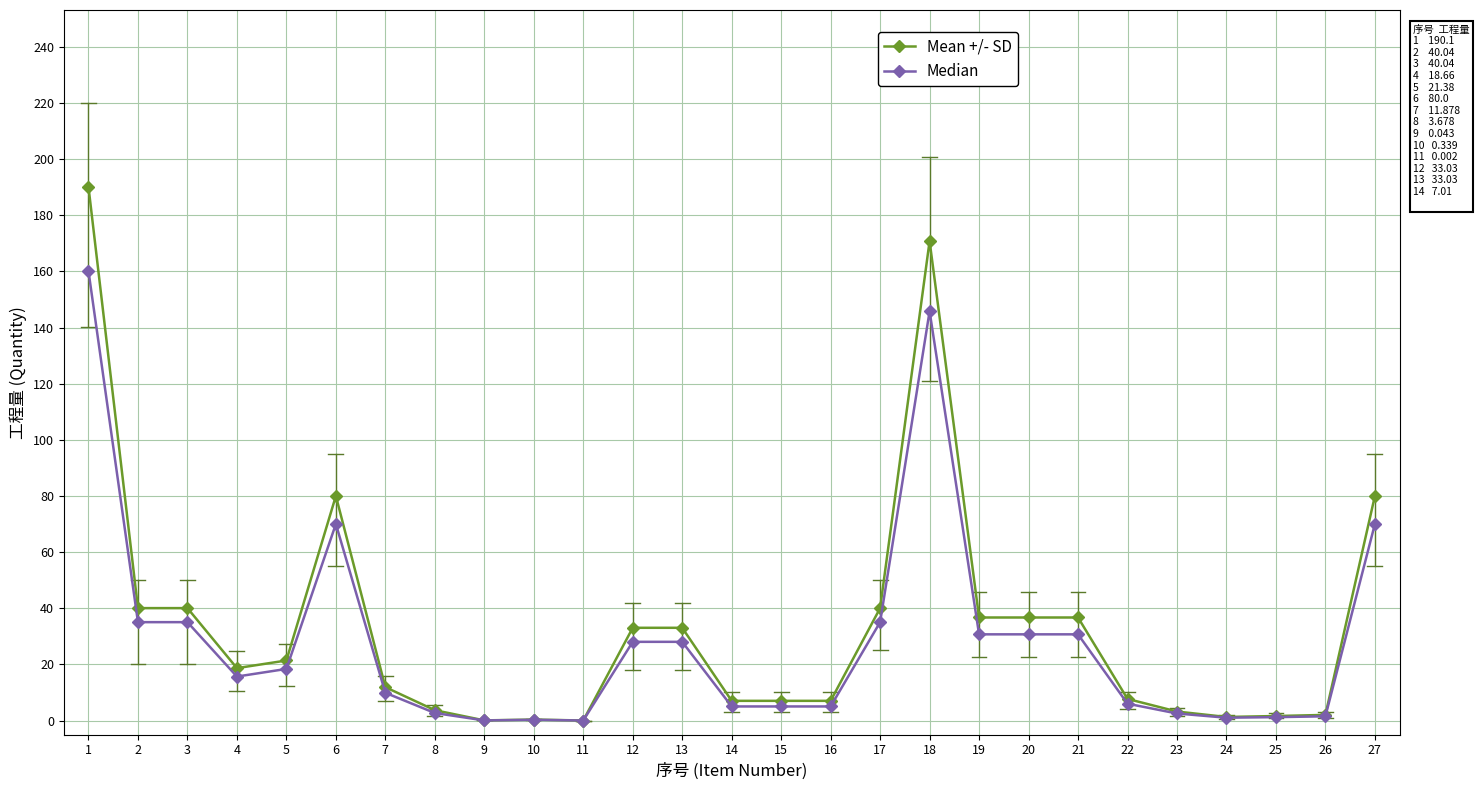

Is the value of Median at 19 greater than the value of Mean +/- SD at 15?

Yes